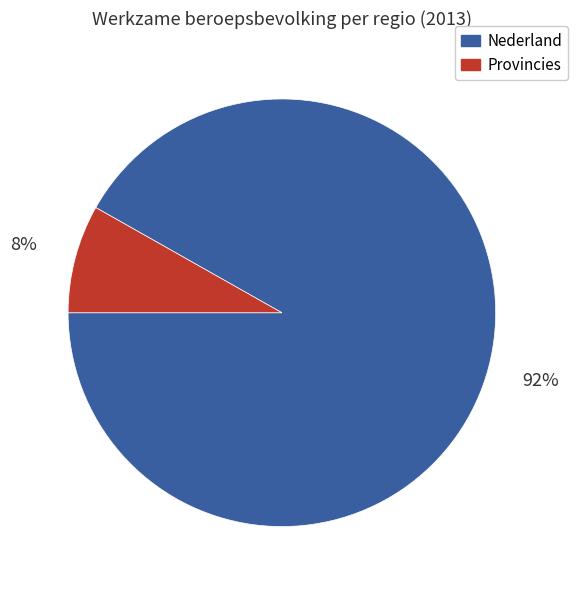

How many slices are in this pie chart?

2